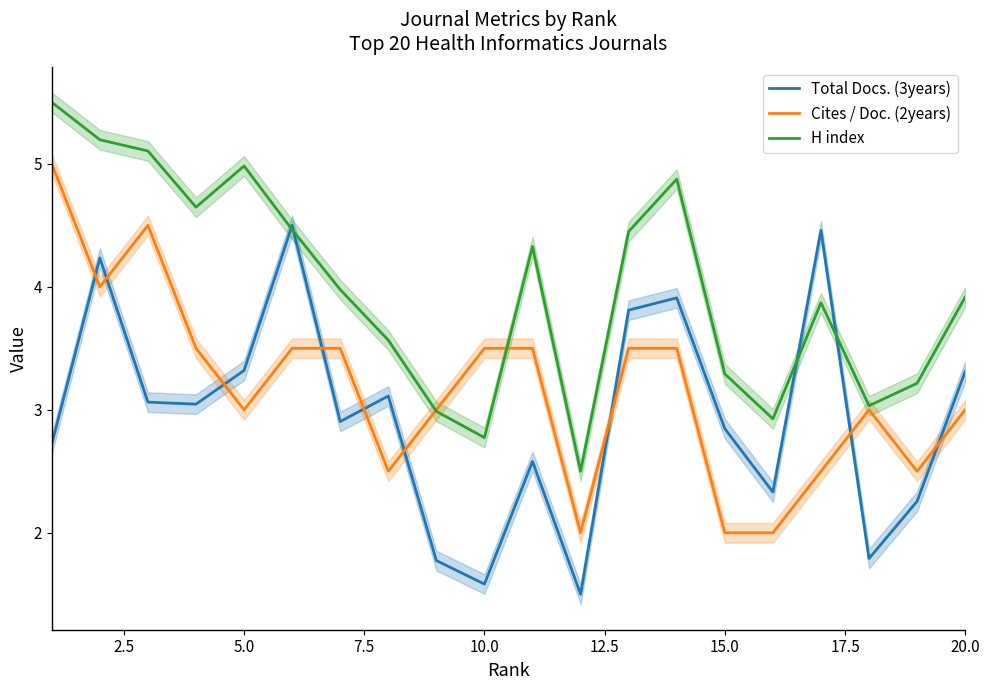

True or false: Total Docs. (3years) and H index cross at least once.

True